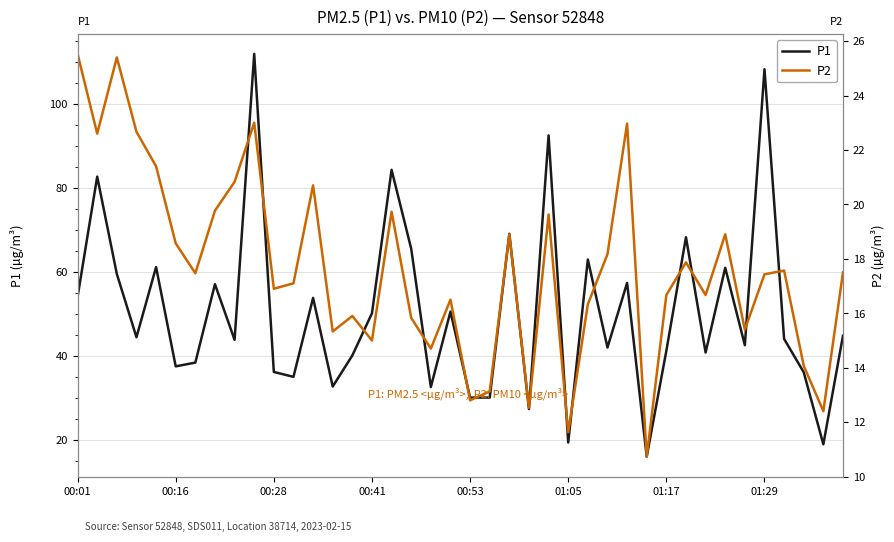

List the series in order of their overall mean, lowest first.

P2, P1